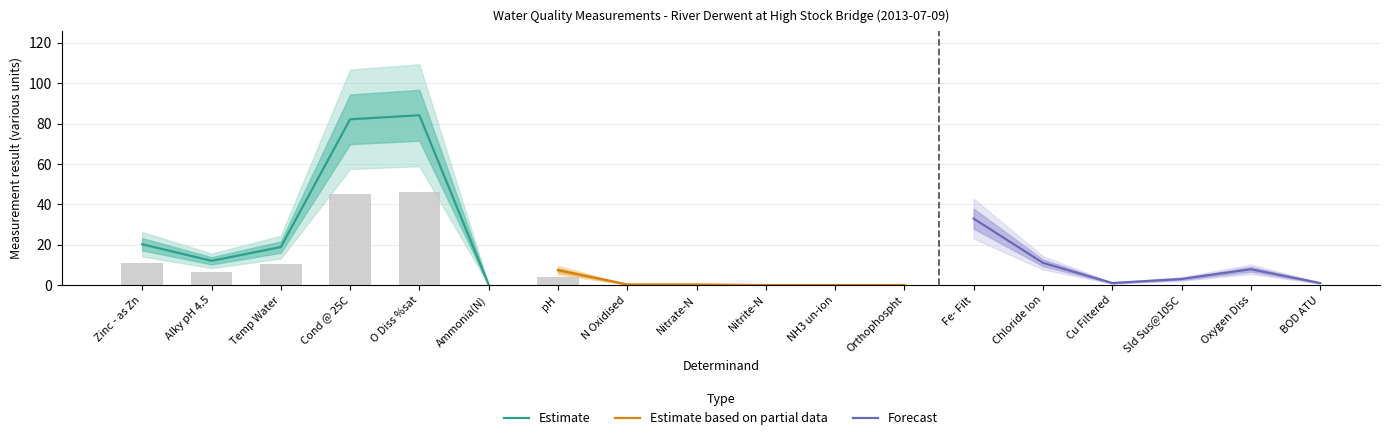

Which series has the largest total across all categories?

Estimate